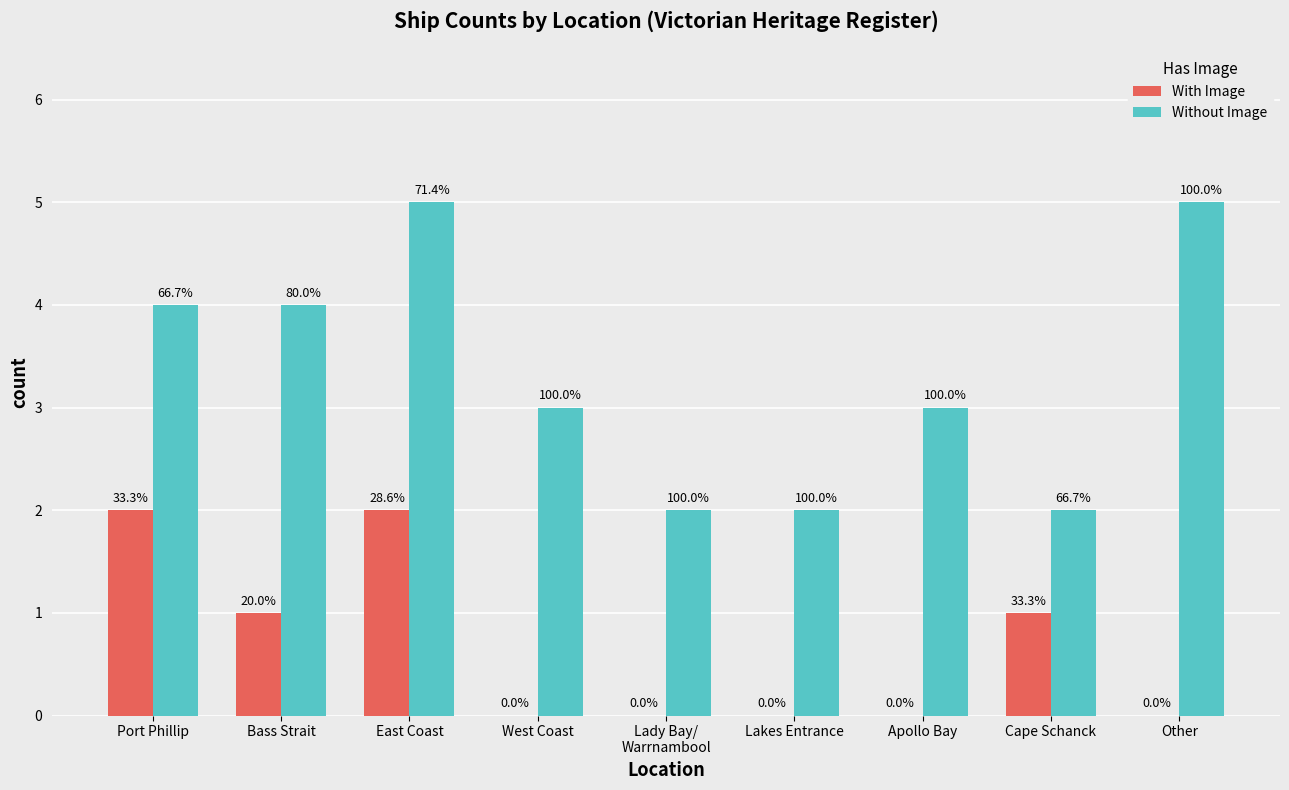

Where is With Image nearest to the value 1?

Bass Strait